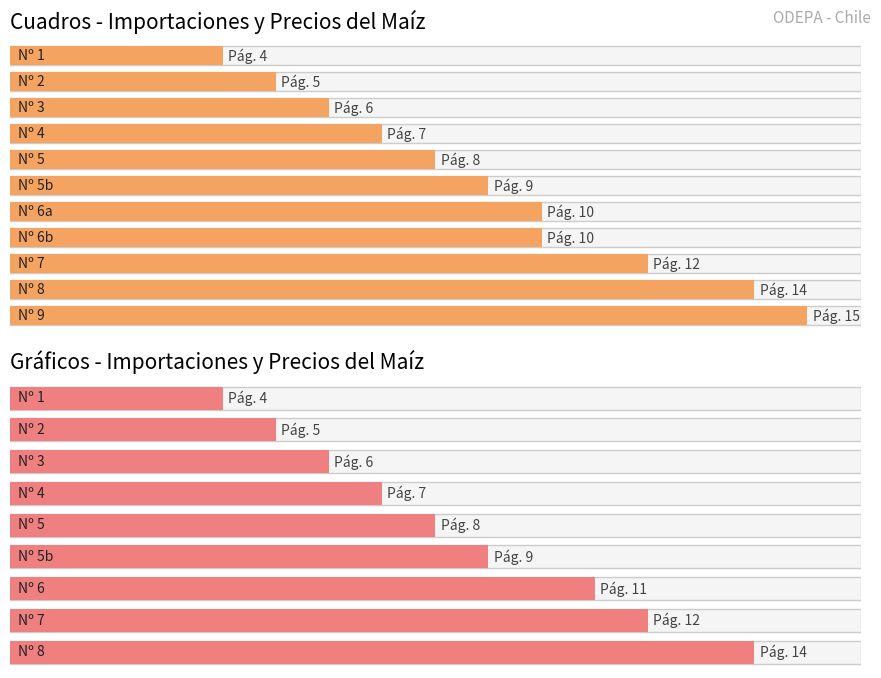

What is the difference between the maximum and minimum values in the Cuadros series?

11